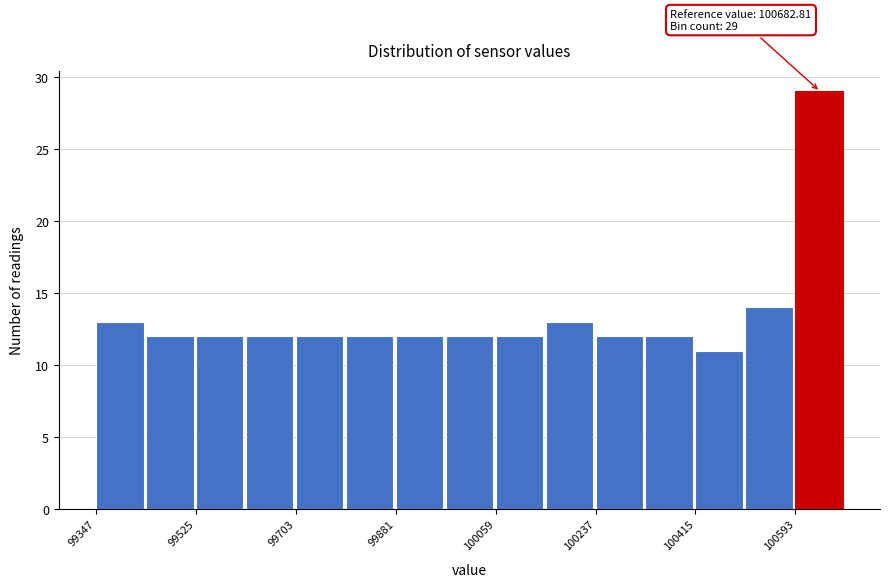

Over which range of the x-axis is the bar tallest?

100600 to 100680